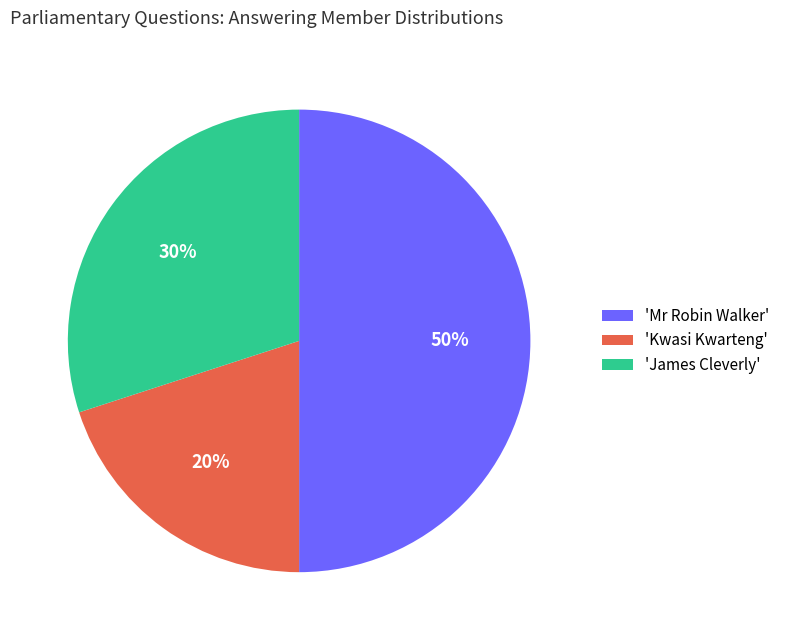

To the nearest percent, what is the average slice percentage?

33%